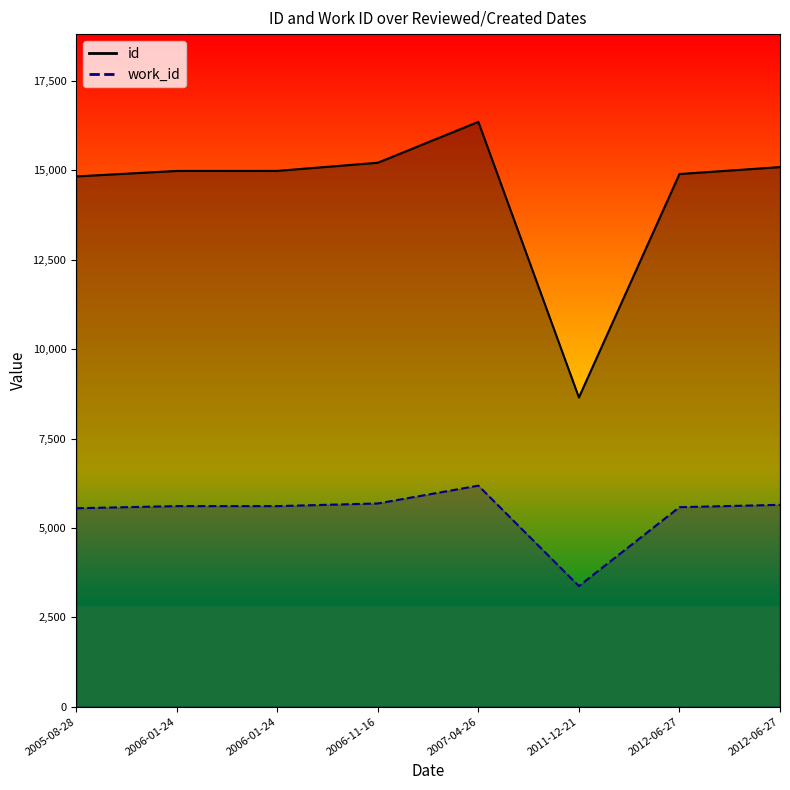

At how many categories does at least one series exceed 4533?

8